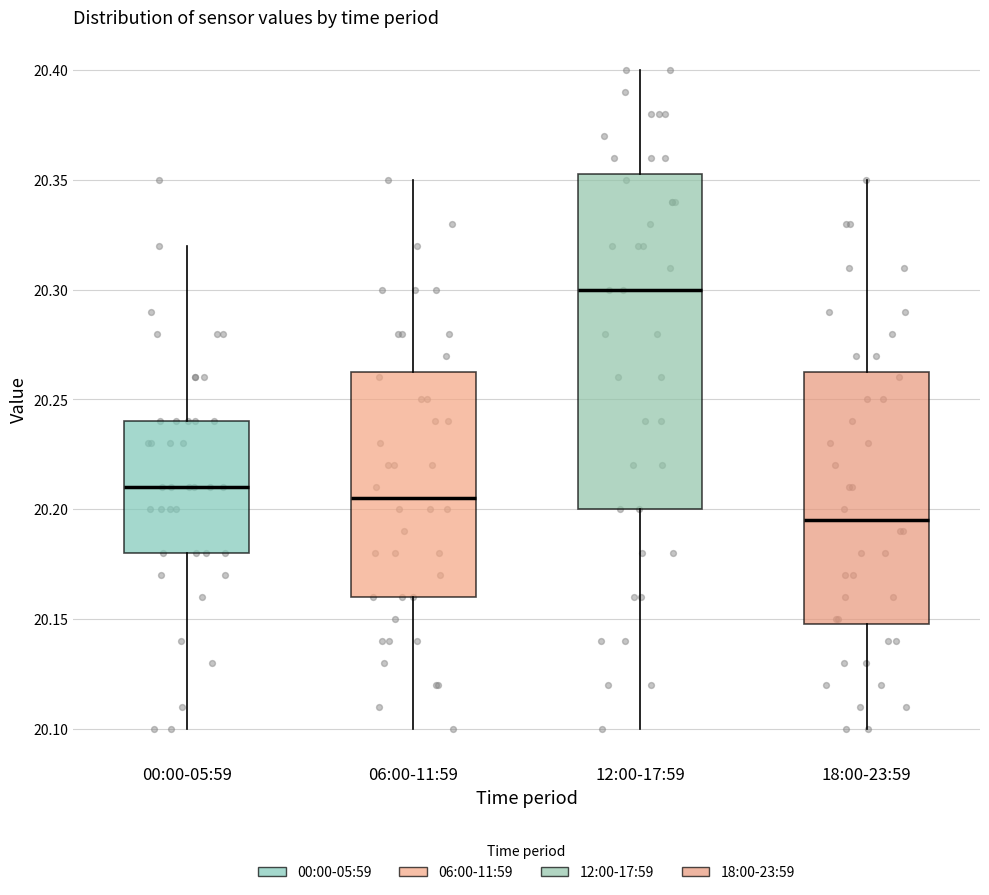

Where is the upper edge of the box for 06:00-11:59 on the y-axis? The values are not printed on the chart, so give them approximately, as read against the axis.

20.265